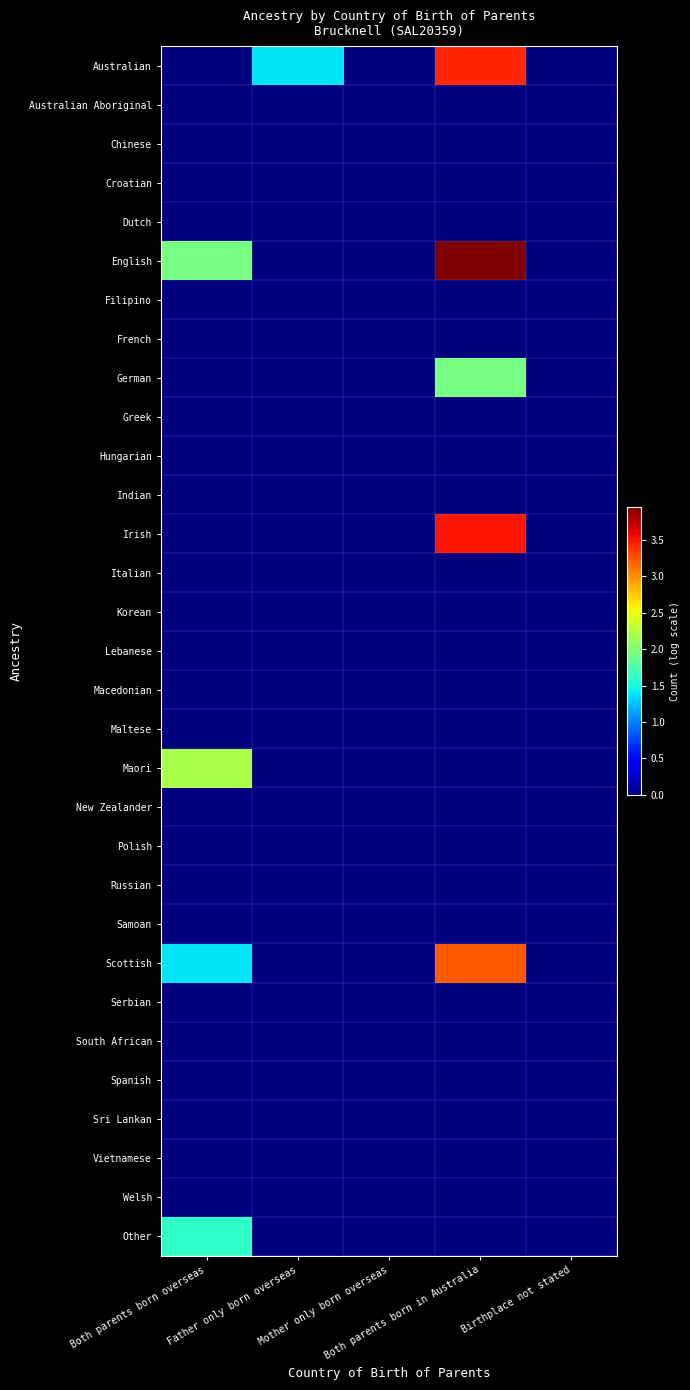

What is the difference between the highest and lowest values at Both parents born in Australia?

4.0